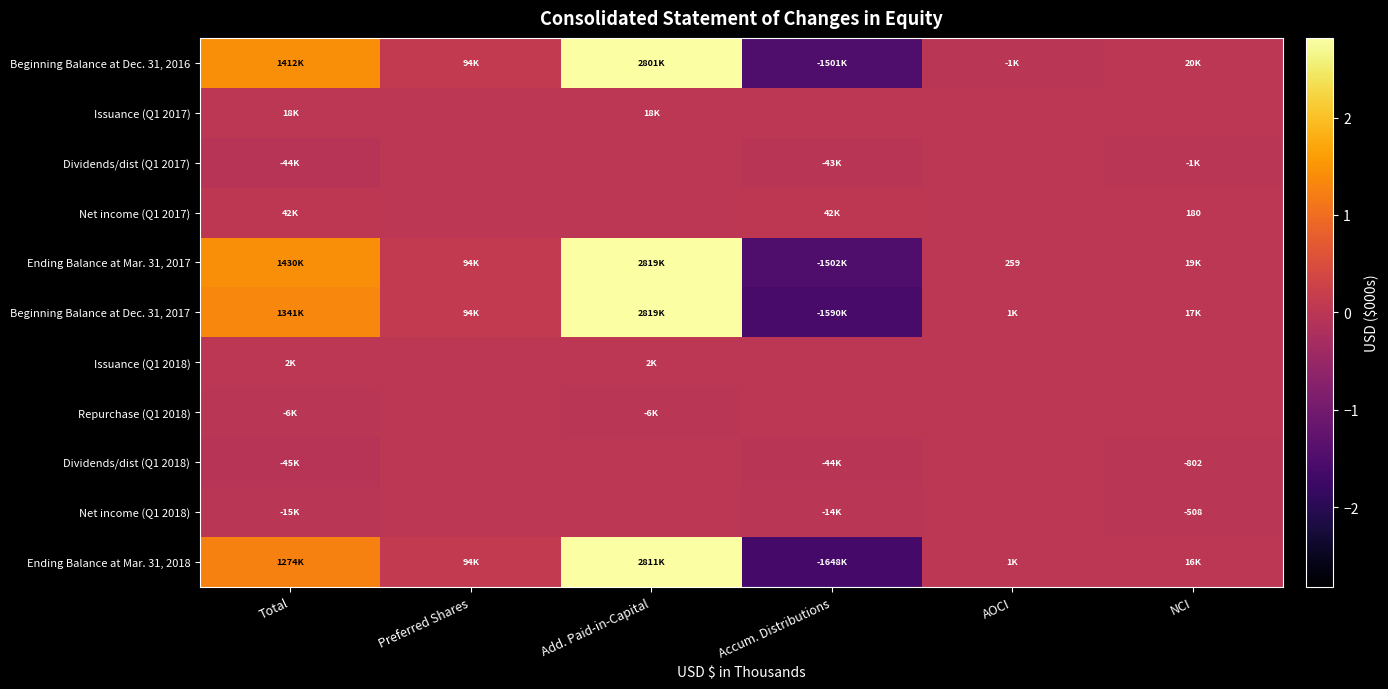

How many values in the Ending Balance at Mar. 31, 2018 series exceed 94016?

2